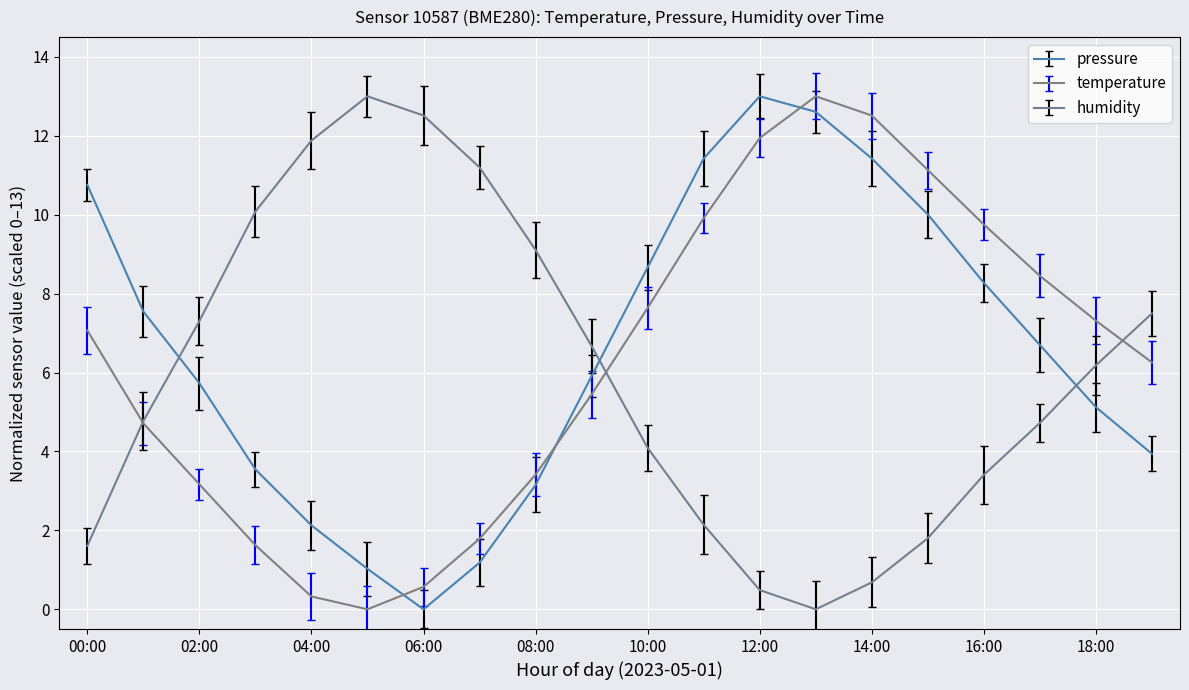

After their last crossing, which series has the higher values: humidity or pressure?

humidity